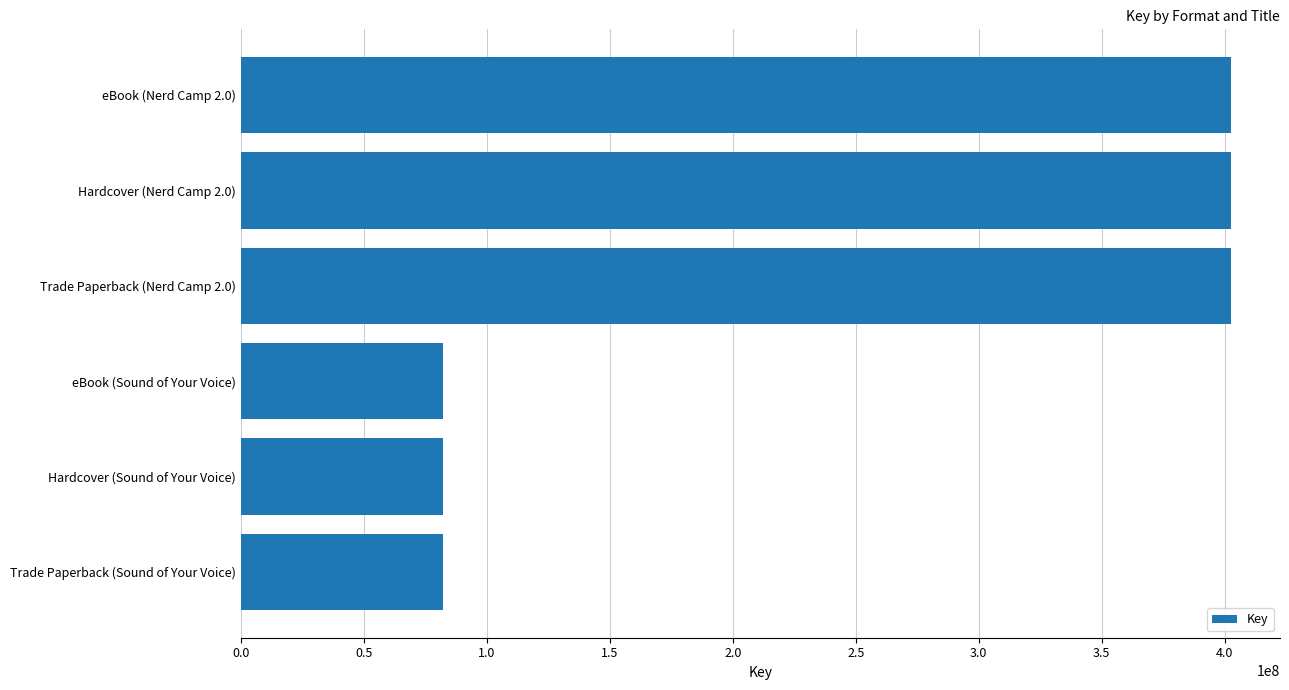

Reading bottom to top, extract all data points from this chart.

Trade Paperback (Sound of Your Voice)=82368253	Hardcover (Sound of Your Voice)=82368253	eBook (Sound of Your Voice)=82368253	Trade Paperback (Nerd Camp 2.0)=402317305	Hardcover (Nerd Camp 2.0)=402317305	eBook (Nerd Camp 2.0)=402317305